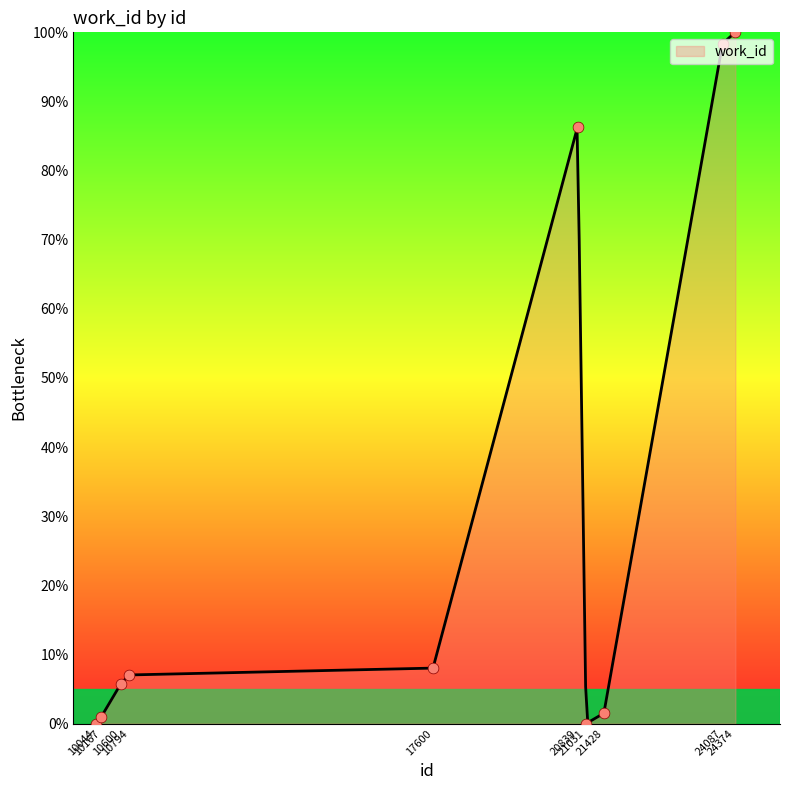

Approximately how many times larger is the value at 21428 compared to 17600?

0.2